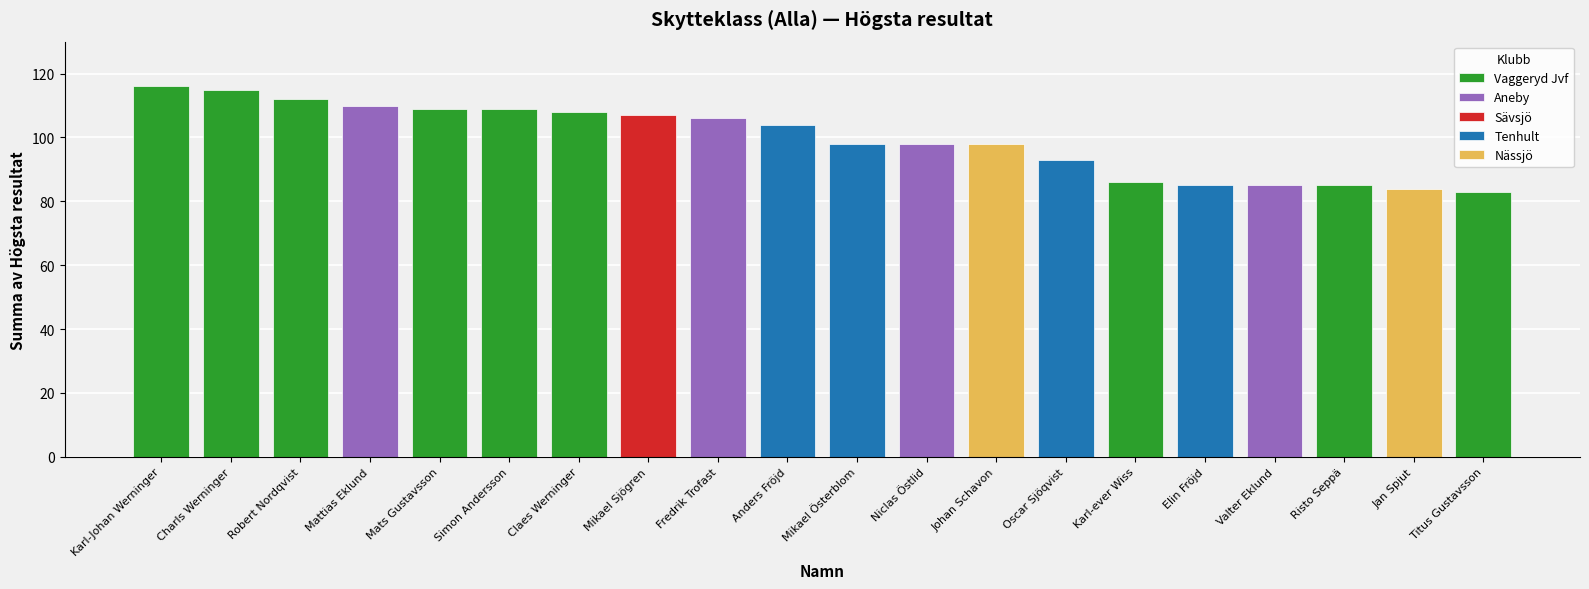

Count the number of categories in the chart.

20